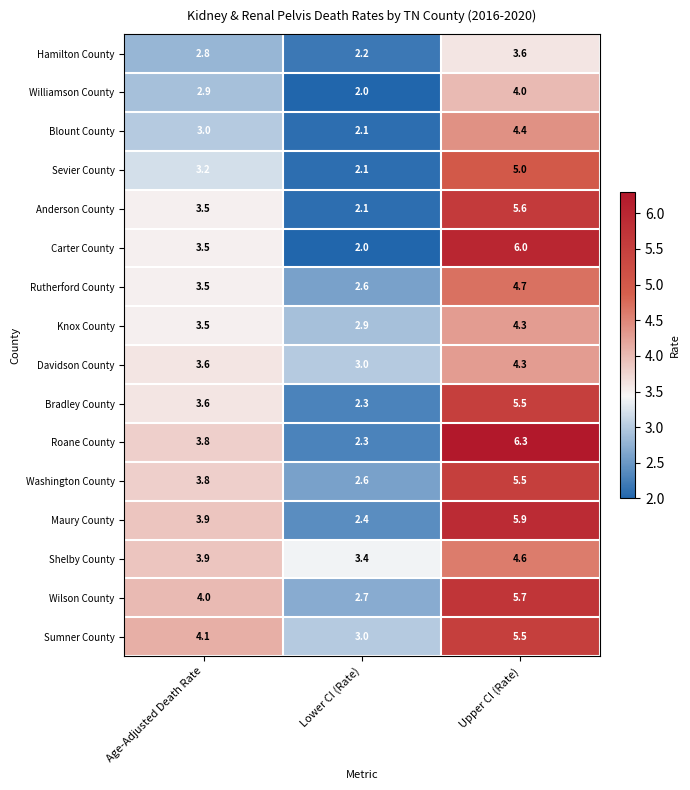

Rank the categories by Blount County value from highest to lowest.

Upper CI (Rate), Age-Adjusted Death Rate, Lower CI (Rate)